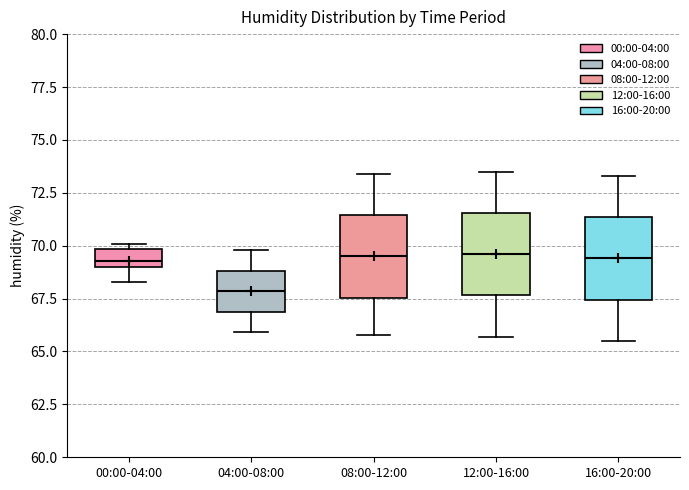

Where is the upper edge of the box for 00:00-04:00 on the y-axis? The values are not printed on the chart, so give them approximately, as read against the axis.

70.0